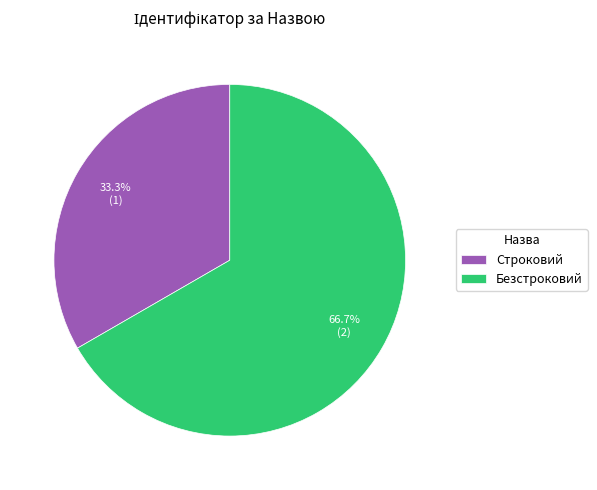

How much of the chart is everything except Безстроковий?

33.3%